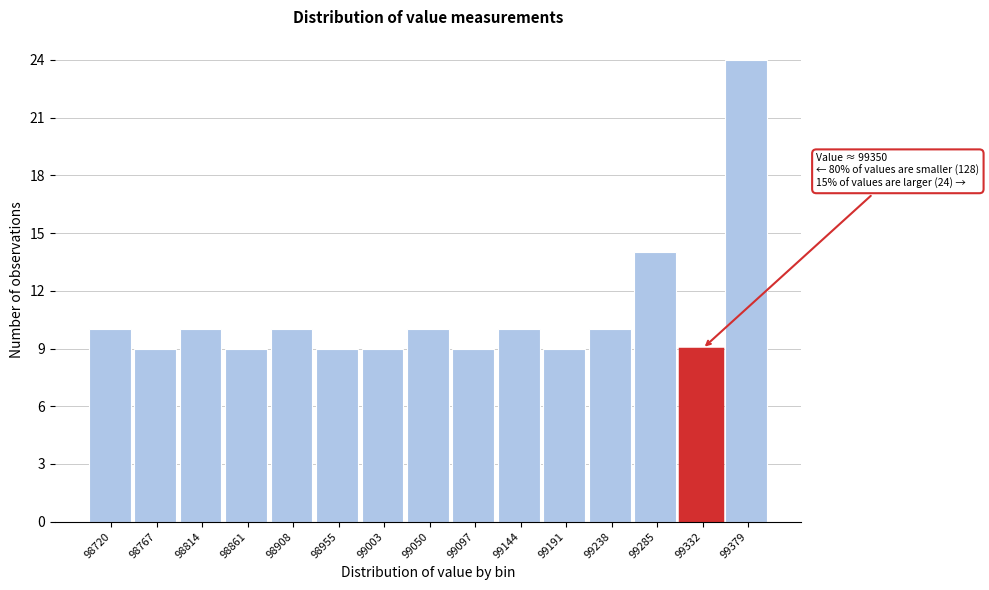

Reading left to right, what are all the values shown in this chart?

98720=10	98767=9	98814=10	98861=9	98908=10	98955=9	99003=9	99050=10	99097=9	99144=10	99191=9	99238=10	99285=14	99332=9	99379=24